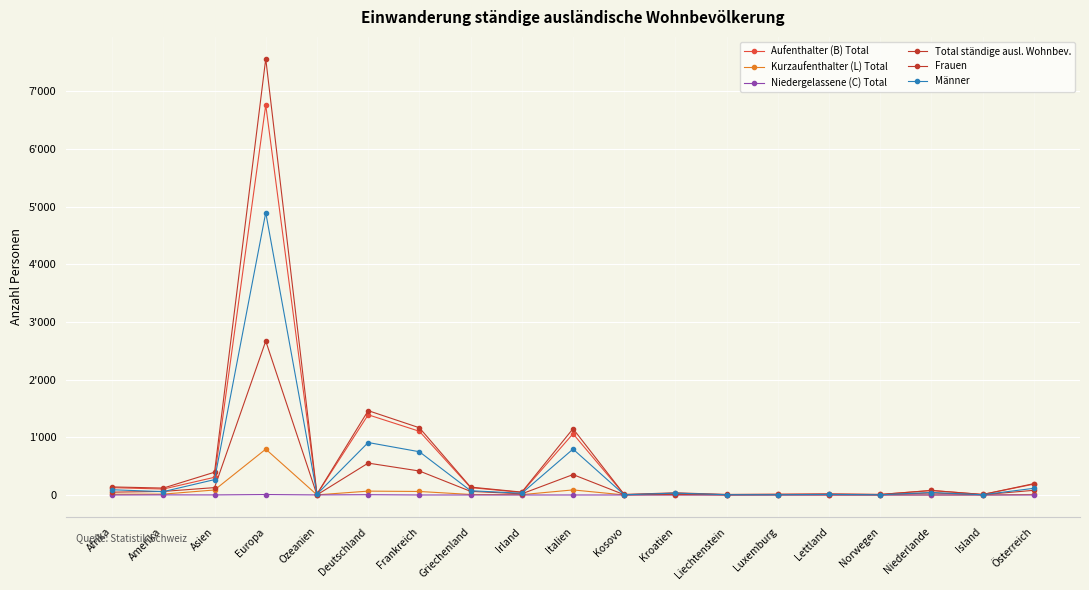

Where is the first local minimum for Männer?

Amerika